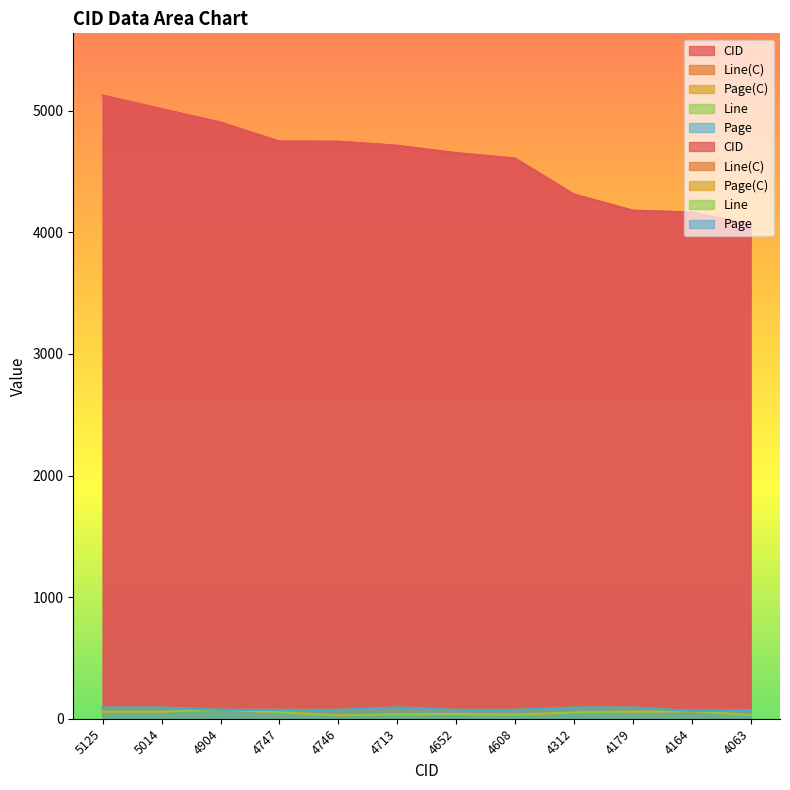

Reading left to right, list all the values displayed in this chart.

CID: 5125=5125	5014=5014	4904=4904	4747=4747	4746=4746	4713=4713	4652=4652	4608=4608	4312=4312	4179=4179	4164=4164	4063=4063
Line(C): 5125=58	5014=58	4904=73	4747=53	4746=28	4713=37	4652=39	4608=34	4312=52	4179=58	4164=61	4063=32
Page(C): 5125=92	5014=92	4904=73	4747=73	4746=73	4713=92	4652=73	4608=73	4312=92	4179=92	4164=64	4063=69
Line: 5125=58	5014=58	4904=73	4747=53	4746=28	4713=37	4652=39	4608=34	4312=52	4179=58	4164=61	4063=32
Page: 5125=92	5014=92	4904=73	4747=73	4746=73	4713=92	4652=73	4608=73	4312=92	4179=92	4164=64	4063=69